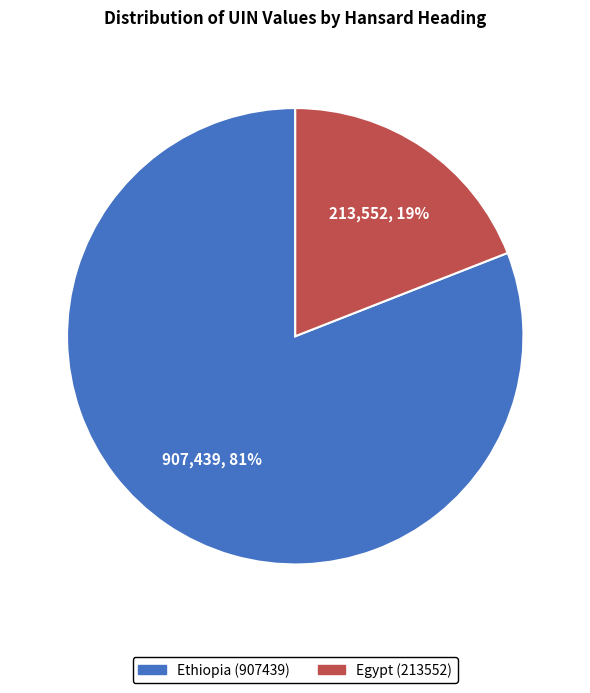

Does Ethiopia (907439) account for over 50% of the chart?

Yes